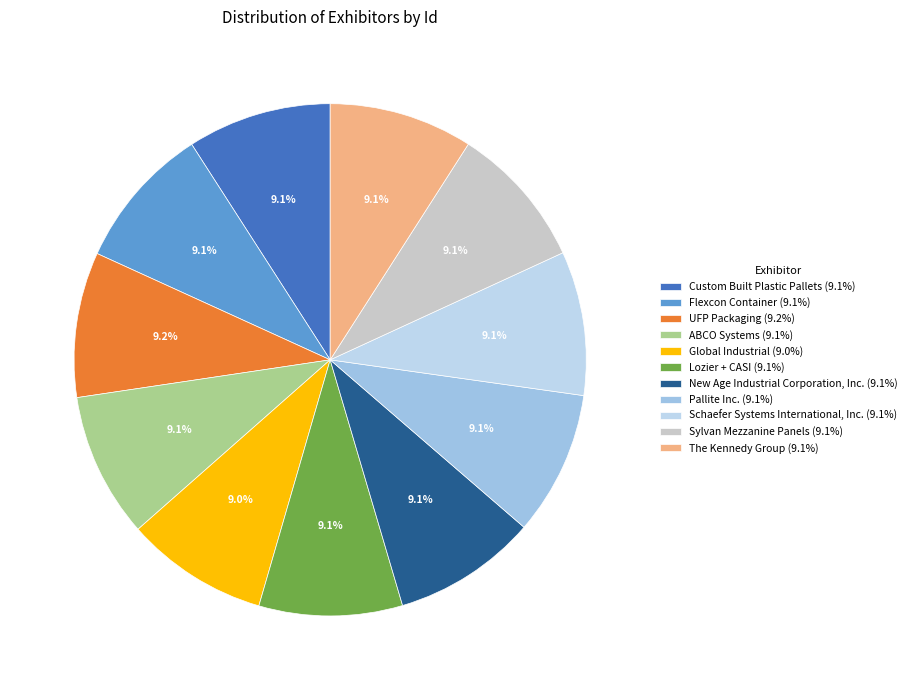

Is there a majority slice in this chart?

No